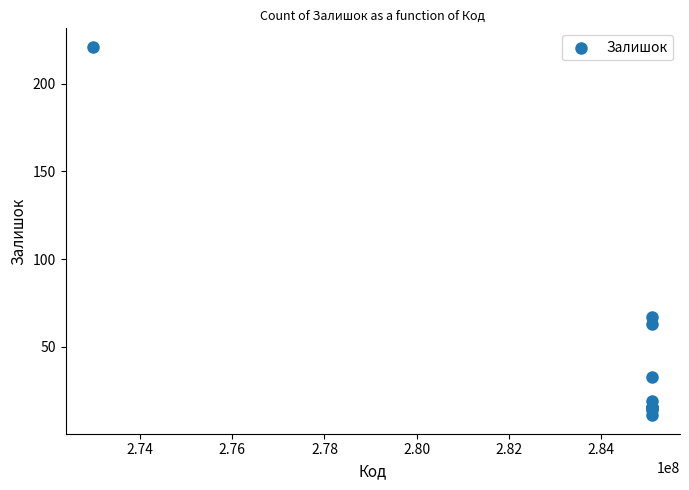

What Y value in the scatter plot is closest to 116?

67